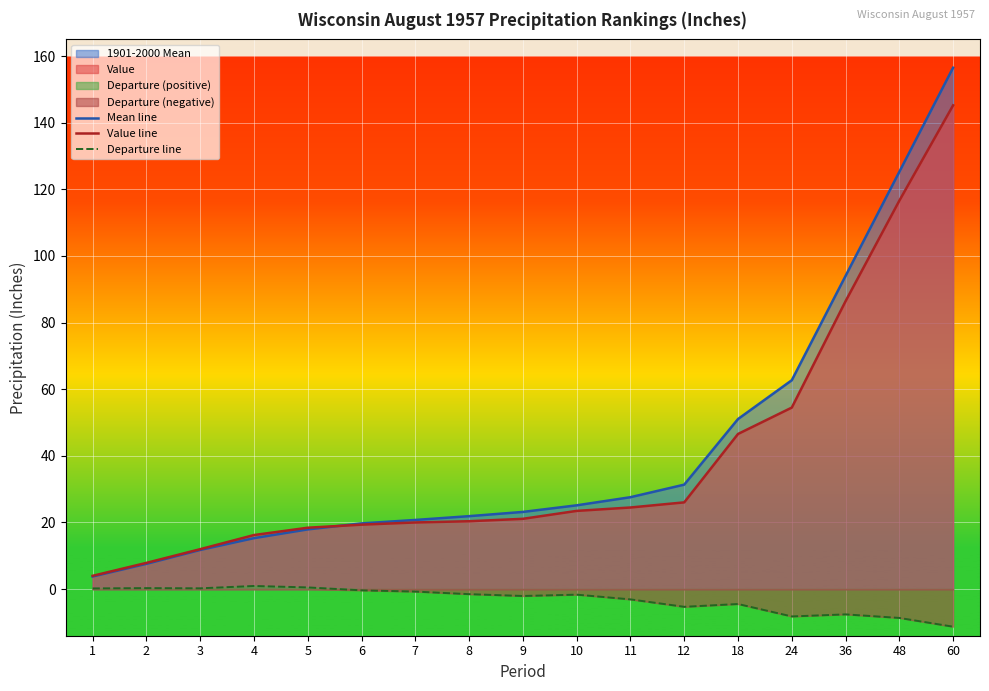

How many data points in Departure line are less than -1?

10